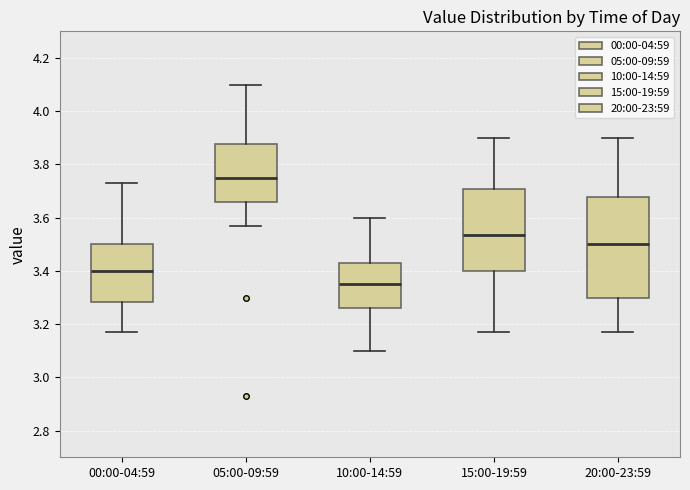

Reading left to right, transcribe this box plot: for each box, give where its median line is, the range the box spans, and where its two whiskers end, as read against the y-axis. The values are not printed on the chart, so give them approximately, as read against the axis.

00:00-04:59: median 3.40, box 3.28 to 3.50, whiskers 3.18 to 3.74
05:00-09:59: median 3.76, box 3.66 to 3.88, whiskers 3.58 to 4.10
10:00-14:59: median 3.36, box 3.26 to 3.44, whiskers 3.10 to 3.60
15:00-19:59: median 3.54, box 3.40 to 3.70, whiskers 3.18 to 3.90
20:00-23:59: median 3.50, box 3.30 to 3.68, whiskers 3.18 to 3.90